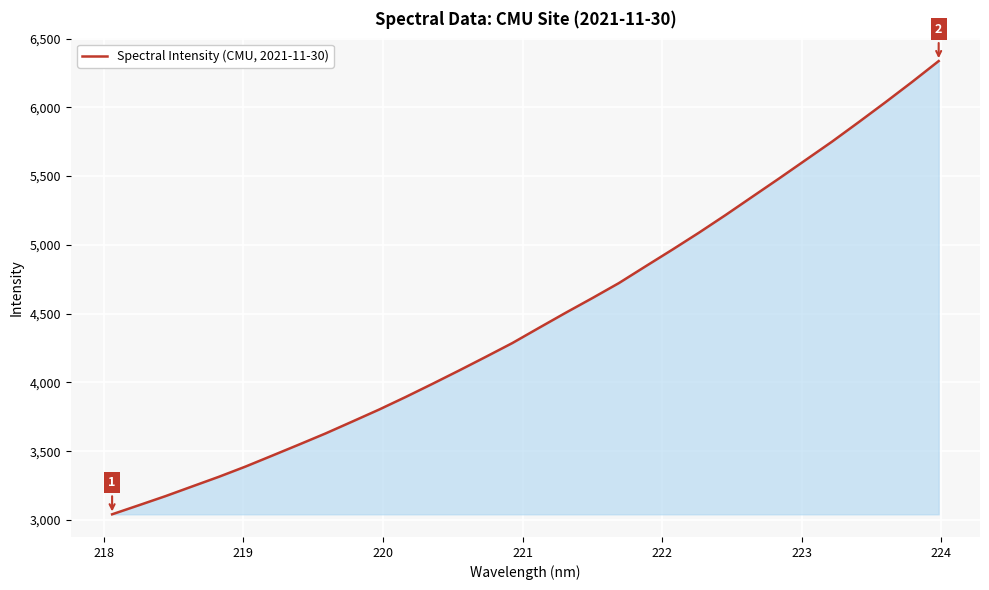

Reading right to left, what are all the values shown in this chart?

6336.3	6184.3	6036.7	5892.6	5751.1	5616.3	5481.5	5349.4	5216.8	5088.4	4964.9	4844.2	4722.4	4612.8	4506.1	4396.6	4286.0	4185.2	4086.1	3989.0	3893.8	3802.1	3715.2	3629.0	3547.8	3467.7	3388.2	3313.7	3243.5	3173.0	3106.7	3040.9